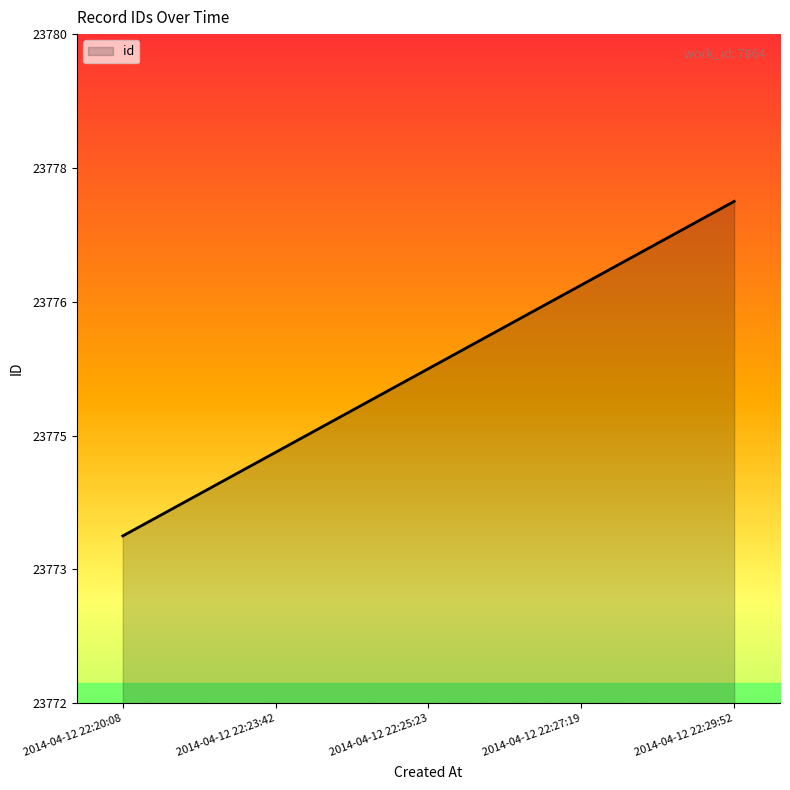

Rank the categories by value from lowest to highest.

2014-04-12 22:20:08, 2014-04-12 22:23:42, 2014-04-12 22:25:23, 2014-04-12 22:27:19, 2014-04-12 22:29:52